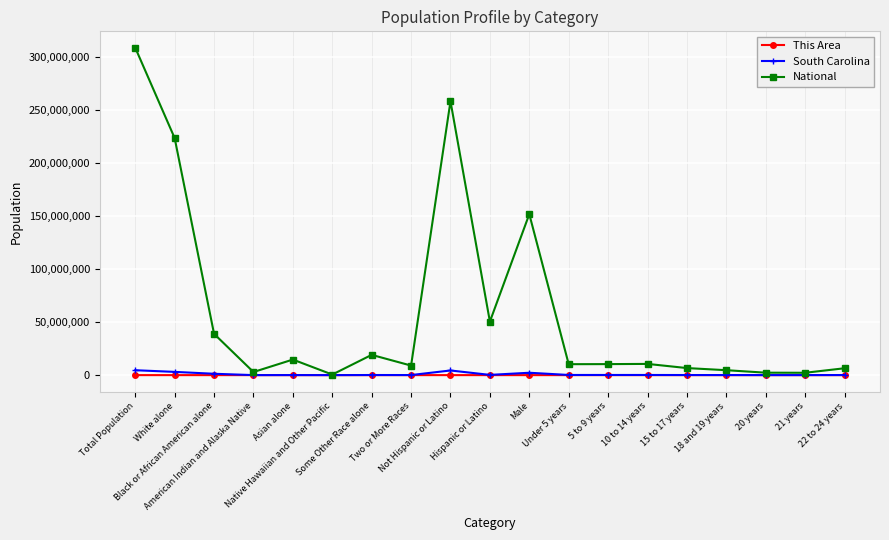

True or false: South Carolina has more than 0 interior local peaks.

True